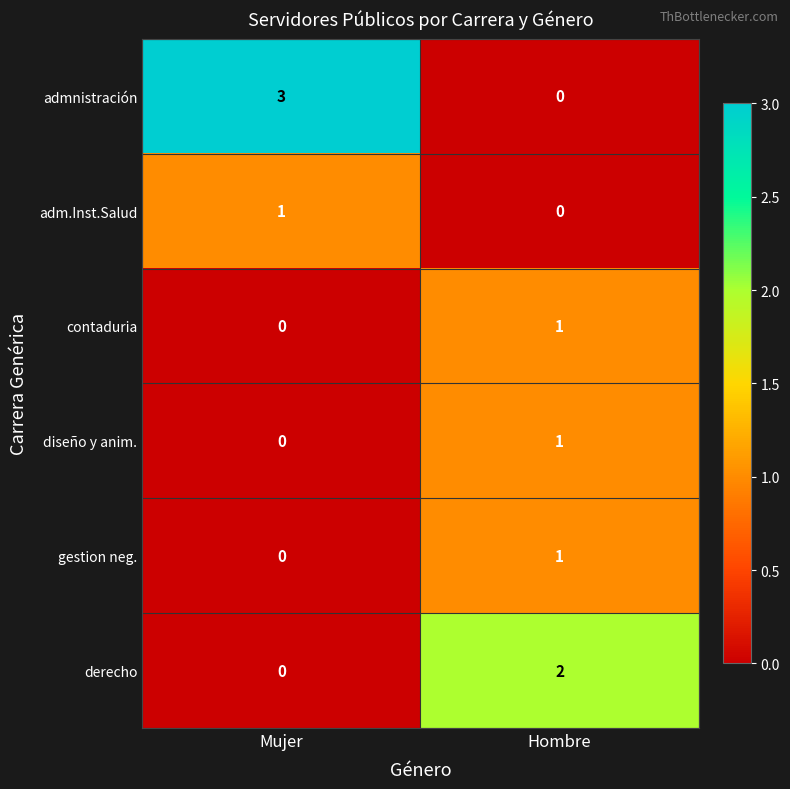

What is the greatest value displayed?

3